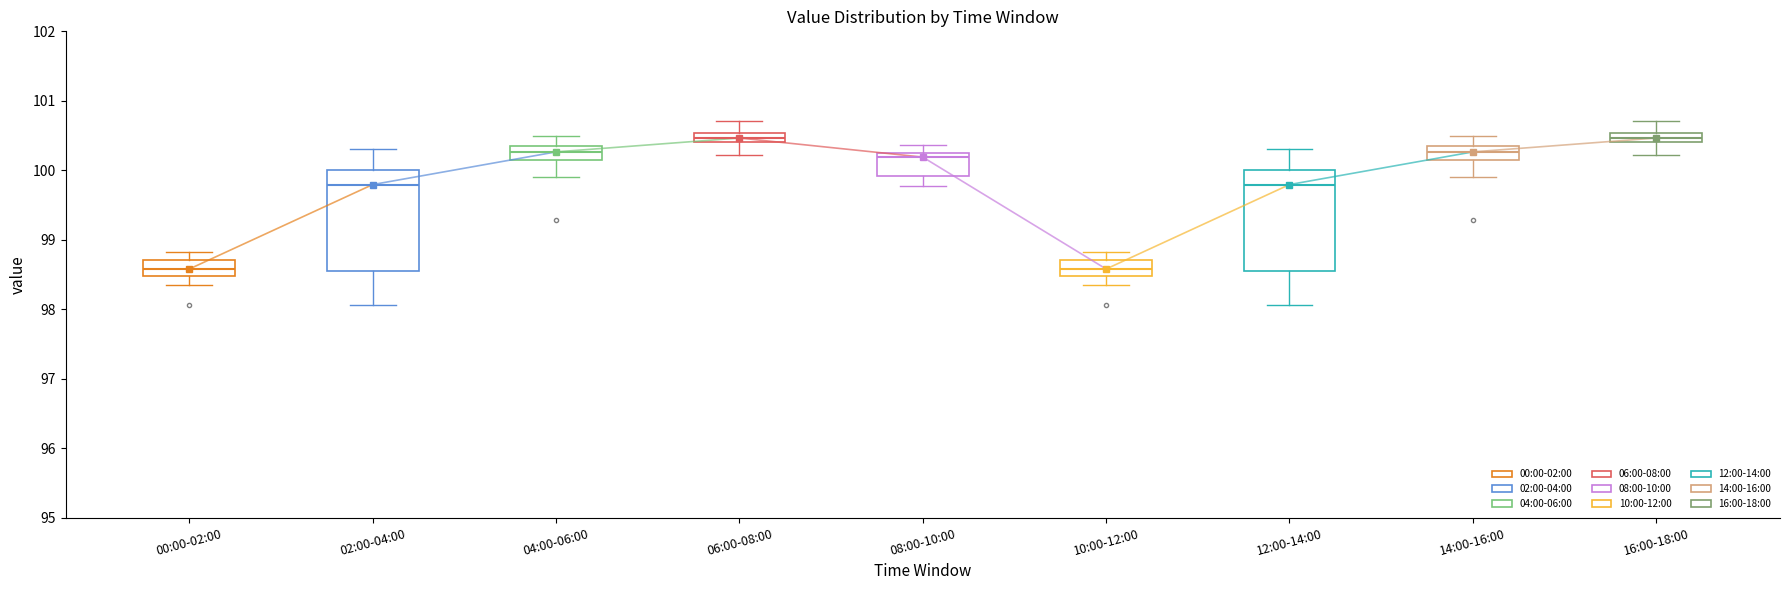

Where is the lower edge of the box for 06:00-08:00 on the y-axis? The values are not printed on the chart, so give them approximately, as read against the axis.

100.4